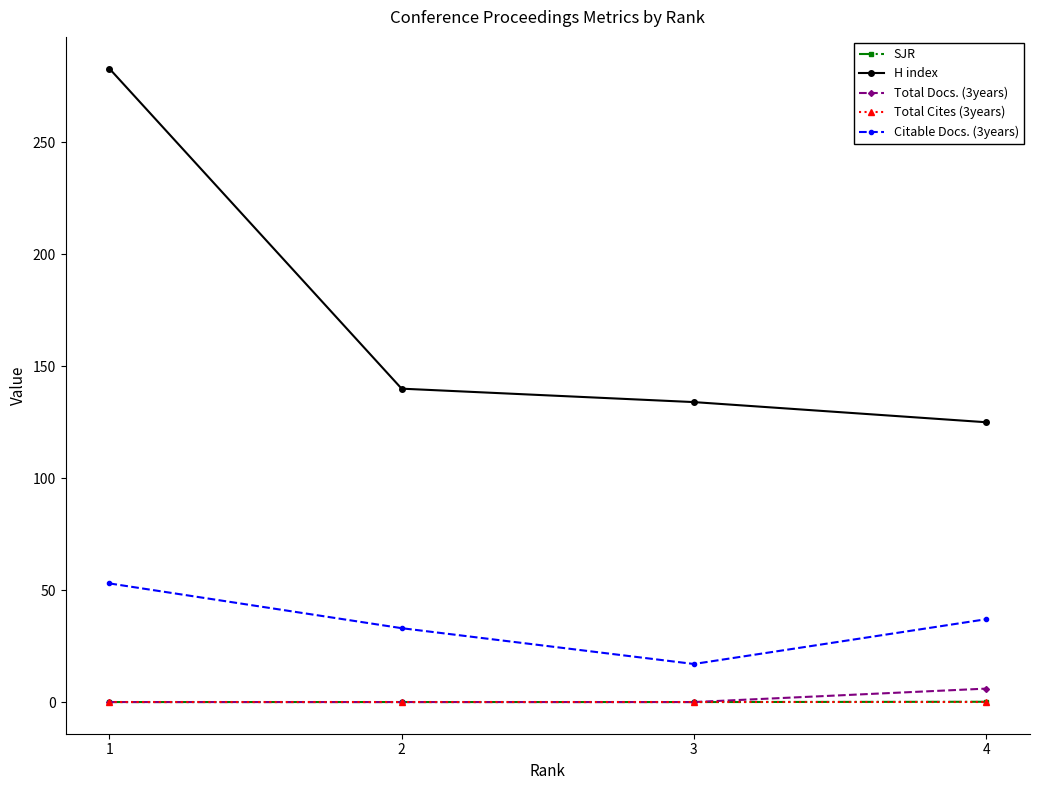

Which series has the largest range (max minus min)?

H index